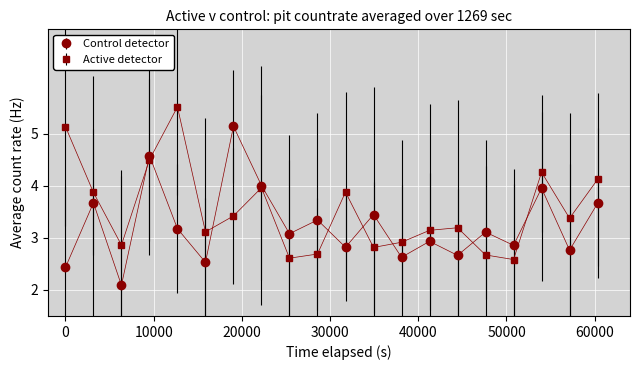

What is the smallest value displayed?

2.1